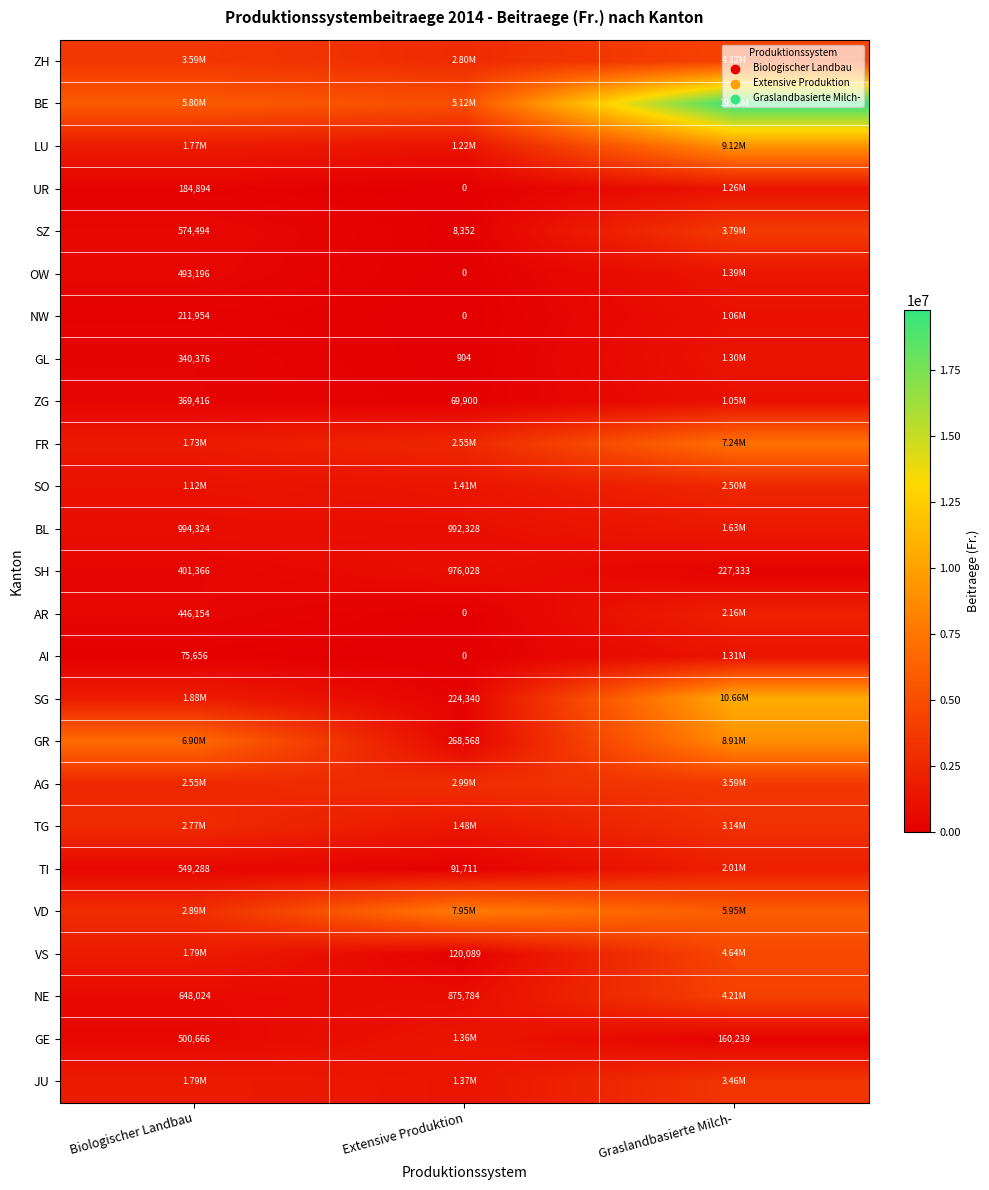

Is the value of JU at Extensive Produktion greater than the value of NW at Graslandbasierte Milch-?

Yes